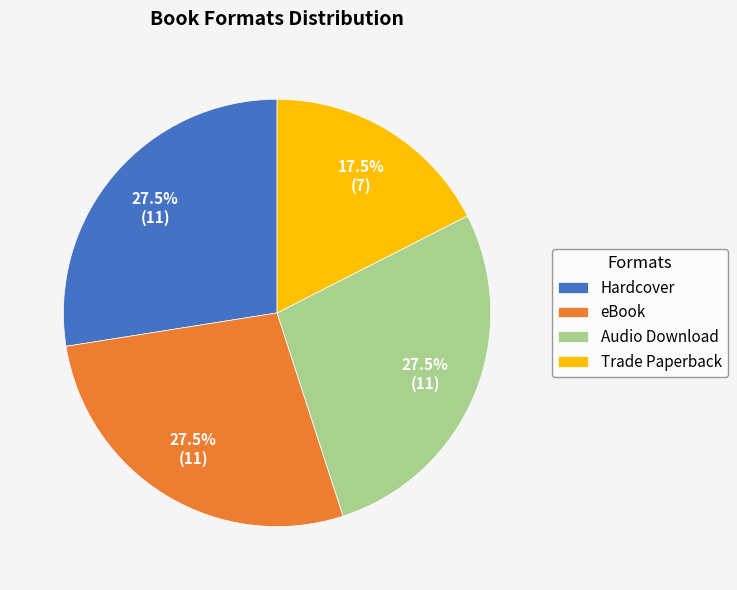

What is the smallest slice in the pie chart?

Trade Paperback